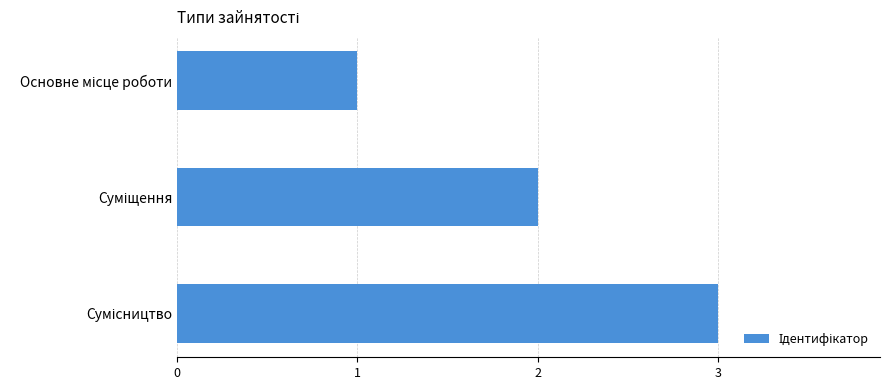

What is the sum of all values?

6